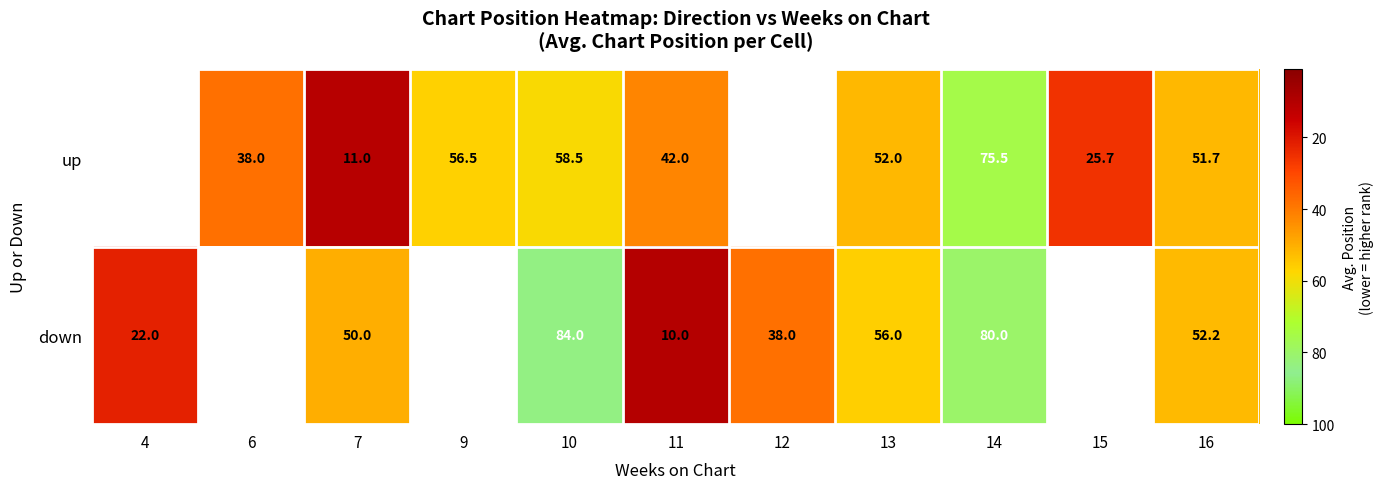

Is the value of up at 11 greater than the value of down at 10?

No